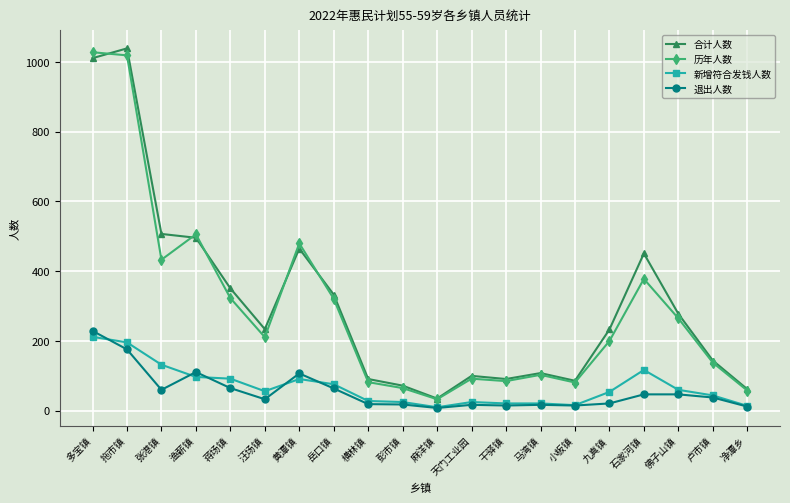

At which category does the chart reach its peak across all series?

拖市镇